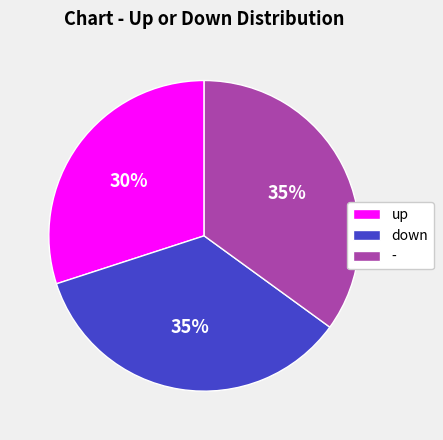

Is the sum of - and down greater than half?

Yes